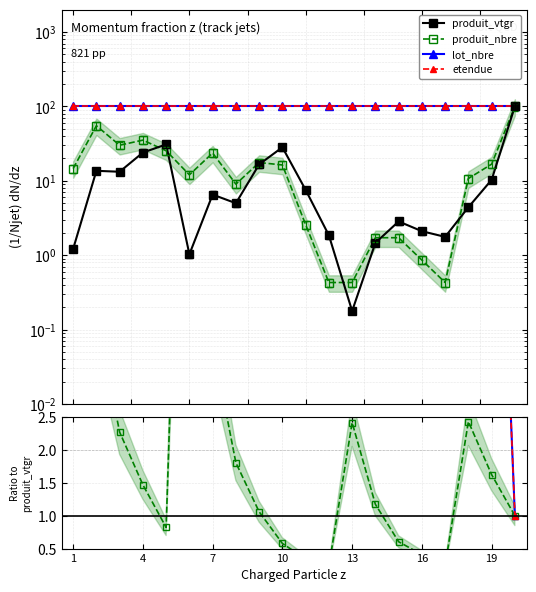

List the series in order of their peak value, lowest first.

produit_nbre, produit_vtgr, lot_nbre, etendue